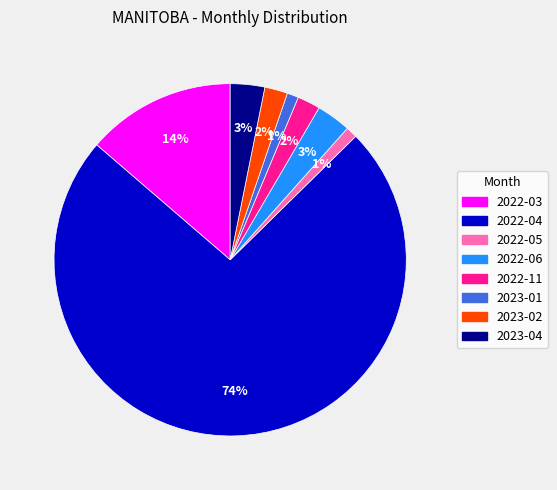

True or false: 2022-04 accounts for 74% of the total.

True